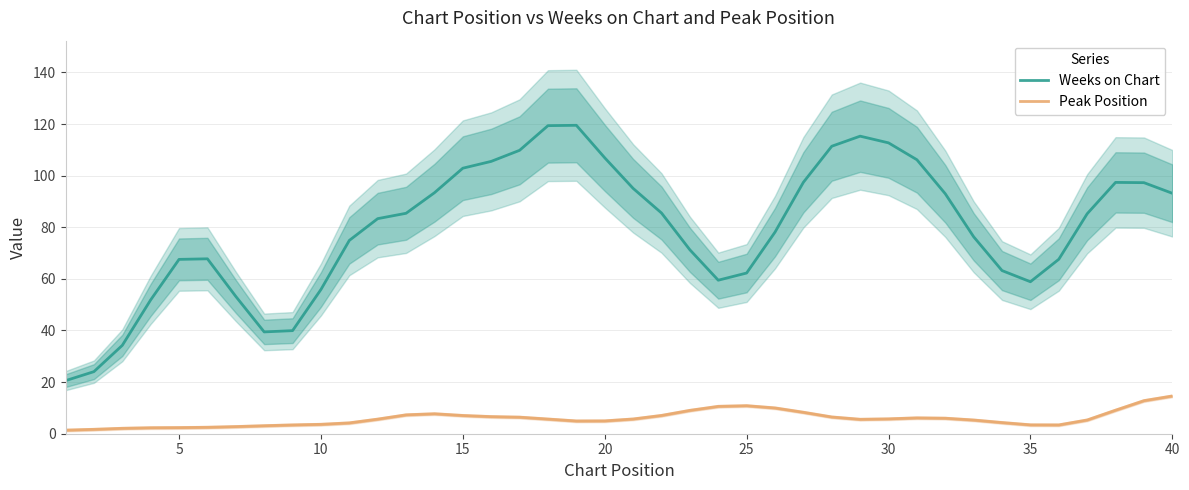

What is the value of the Peak Position point at the 29th from the left?

5.6